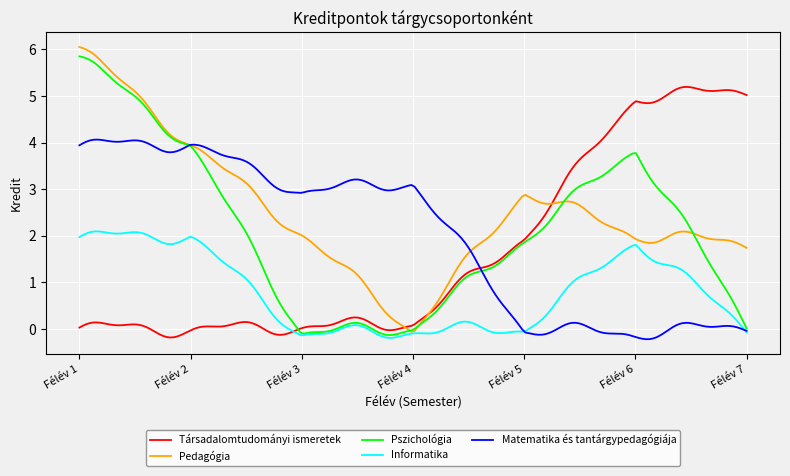

Which series has the largest total across all categories?

Pedagógia